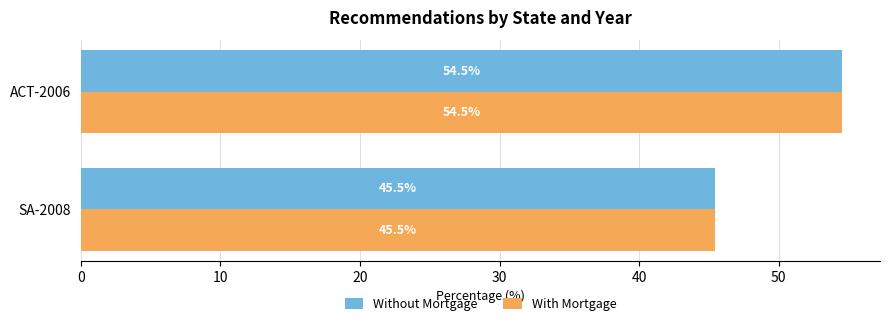

Is the value of Without Mortgage at ACT-2006 greater than the value of With Mortgage at SA-2008?

Yes